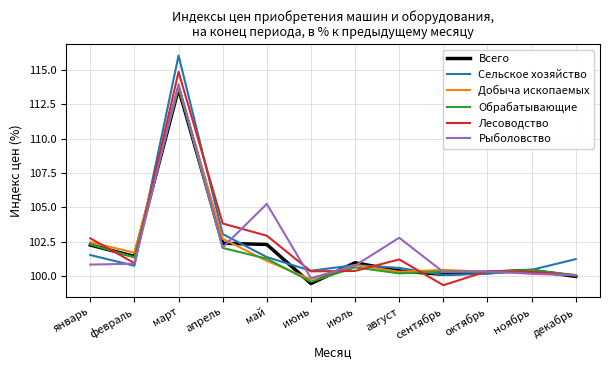

What is the total value across all series at март?

686.2